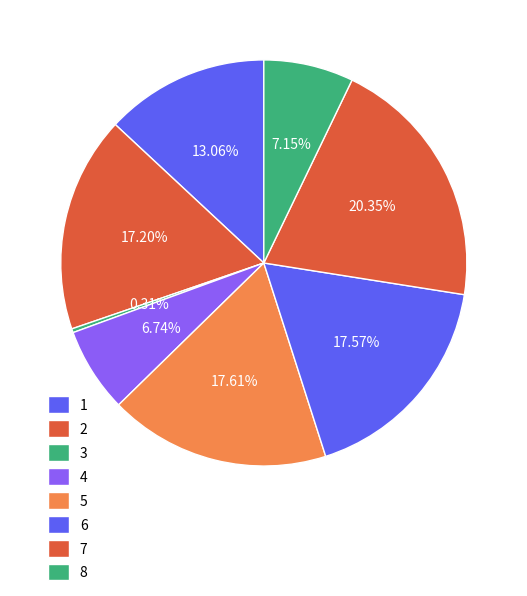

What is the largest slice in the pie chart?

7